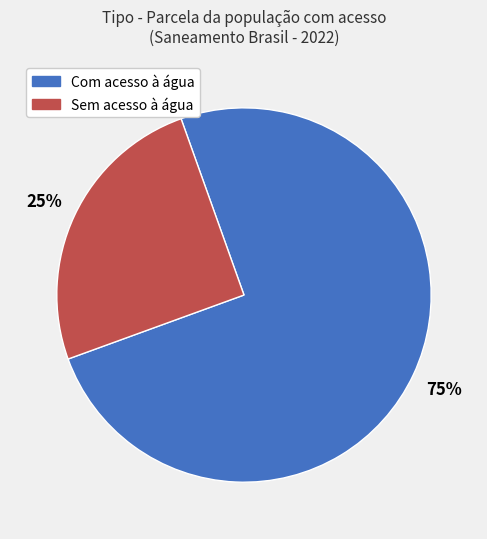

How many slices are in this pie chart?

2